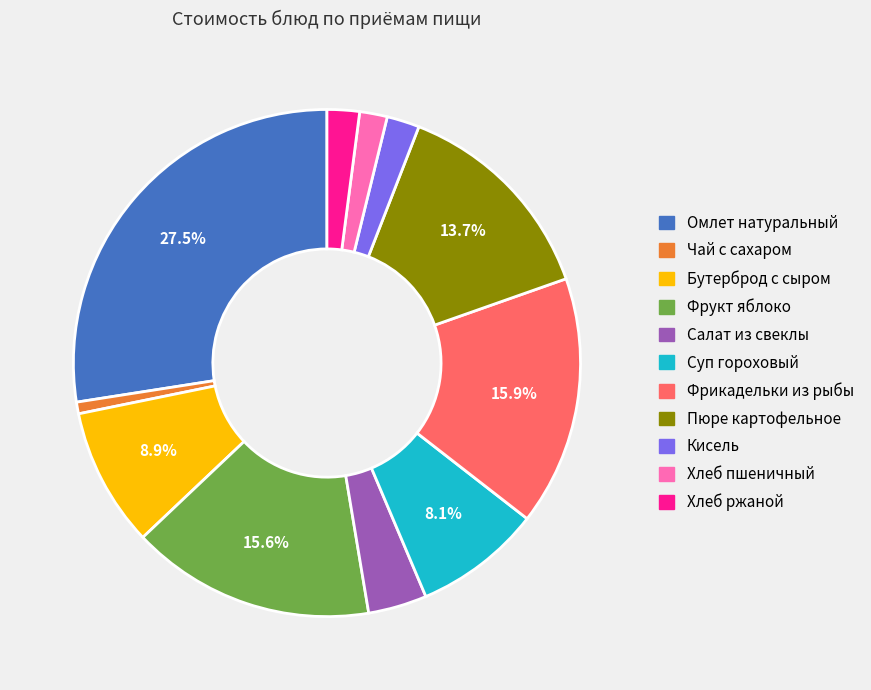

What is the ratio of the value at Салат из свеклы to the value at Бутерброд с сыром?

0.4